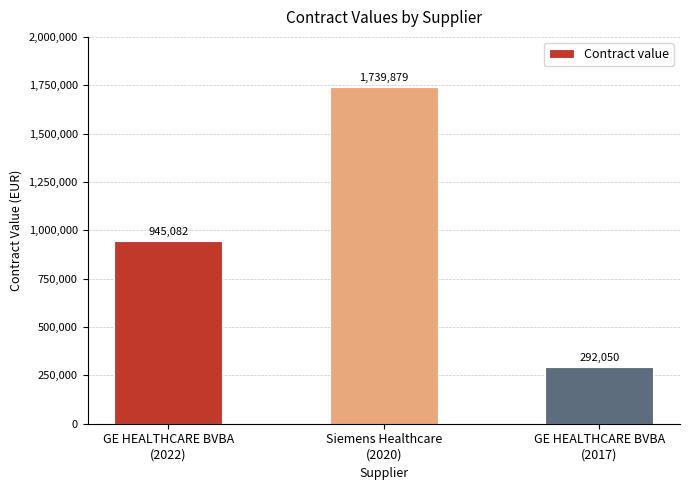

At which label is the value closest to 1015964?

GE HEALTHCARE BVBA
(2022)